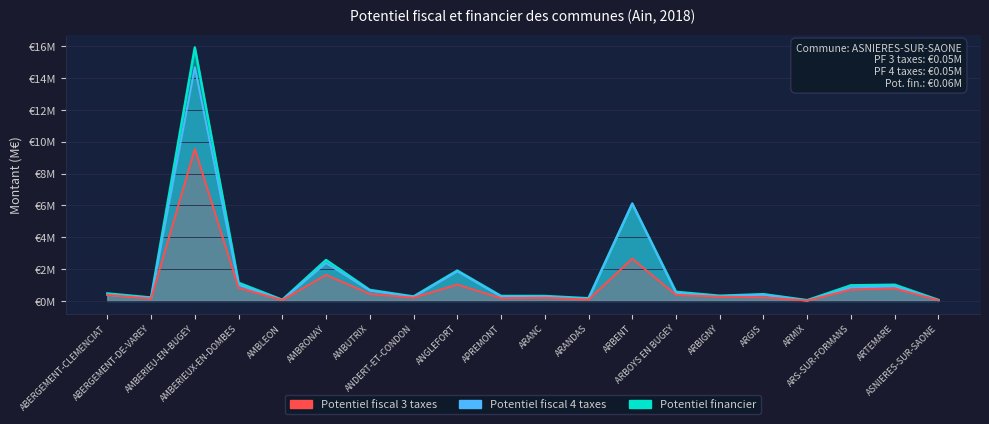

Rank the series by their average value, from lowest to highest.

Potentiel fiscal 3 taxes, Potentiel fiscal 4 taxes, Potentiel financier